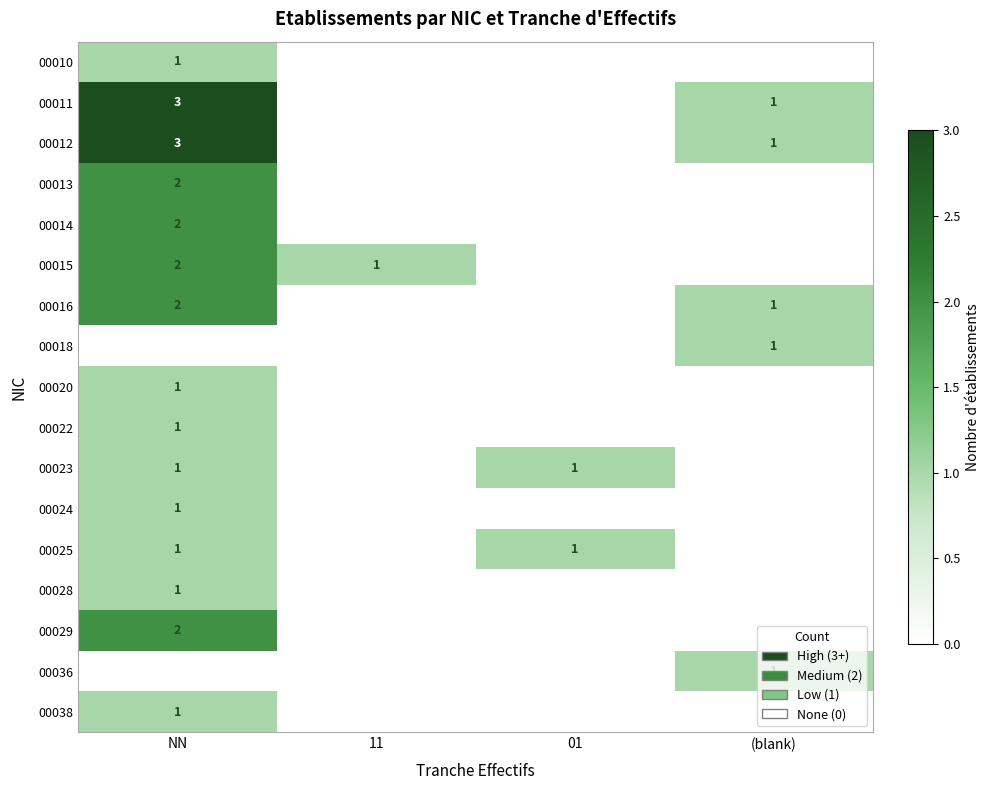

True or false: 00038 has a value of 1 at NN.

True